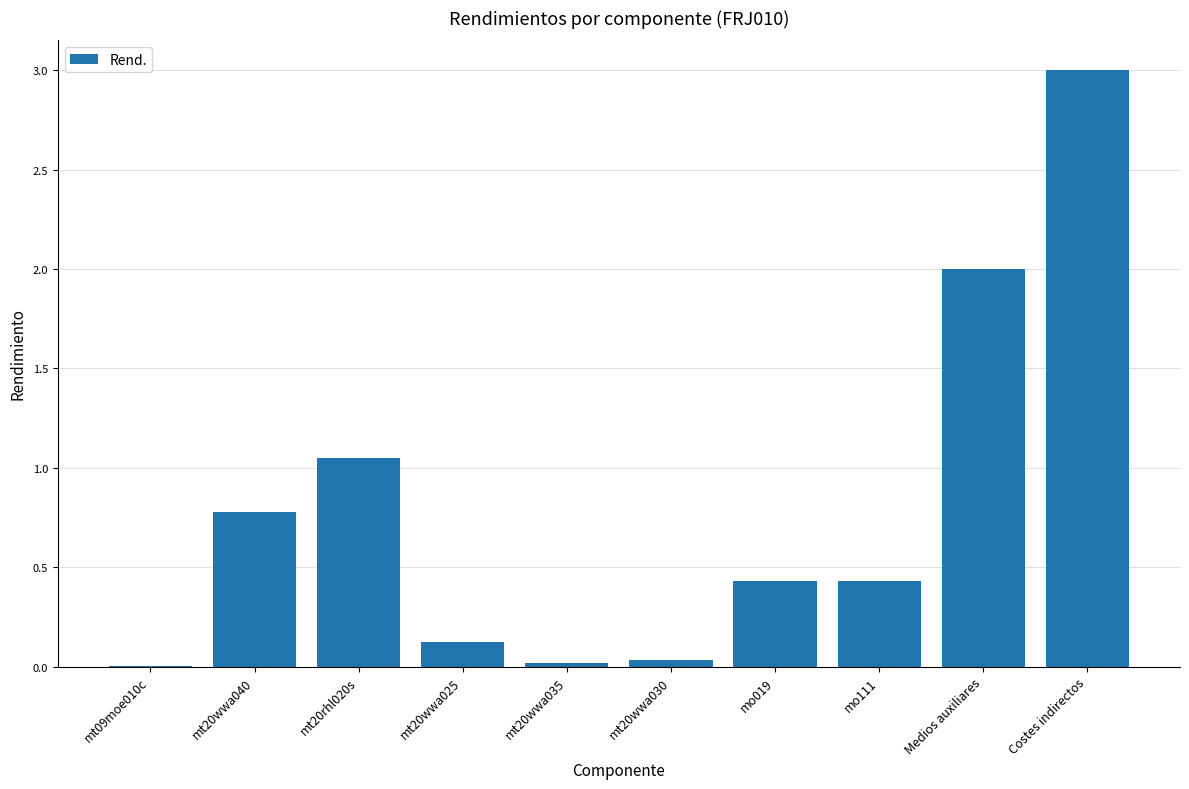

Is it true that the value at mt20wwa035 is 0.0?

True